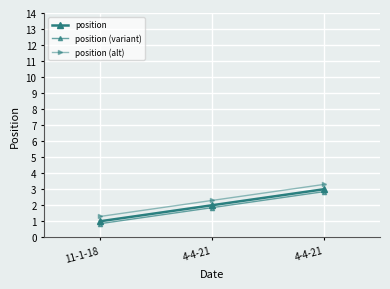

How many data points in position (variant) are above 1?

2